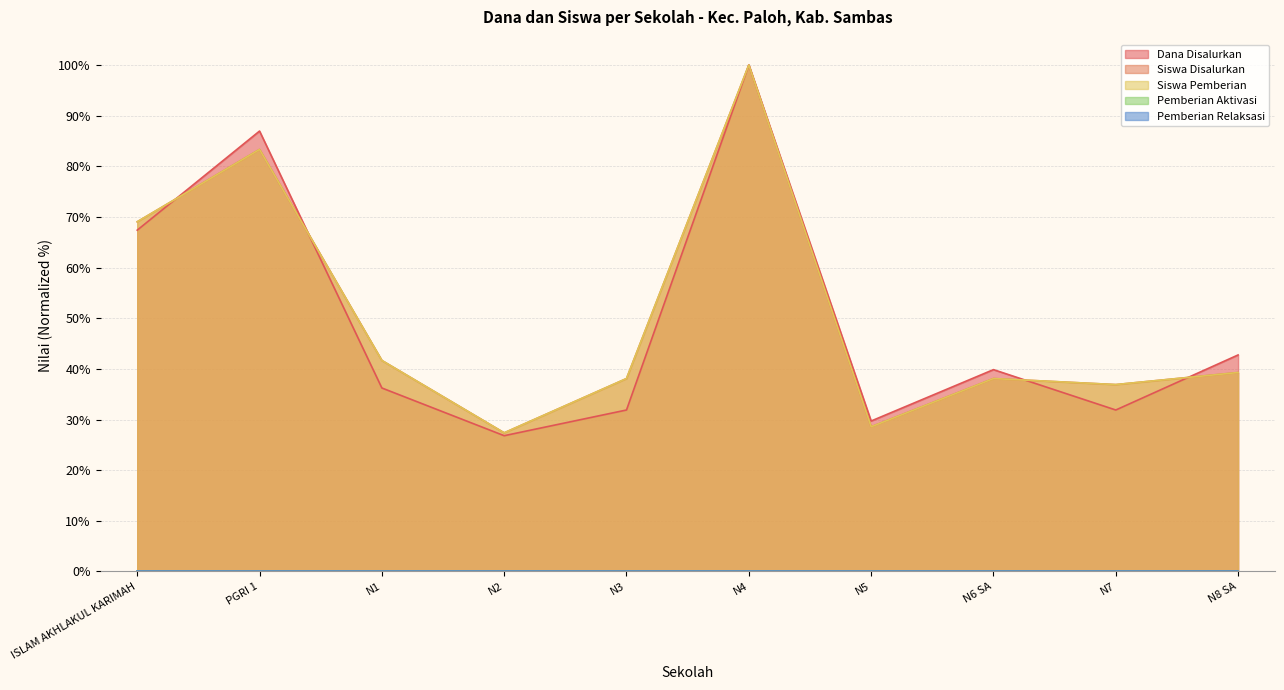

Rank the categories by Dana Disalurkan value from lowest to highest.

N2, N5, N3, N7, N1, N6 SA, N8 SA, ISLAM AKHLAKUL KARIMAH, PGRI 1, N4